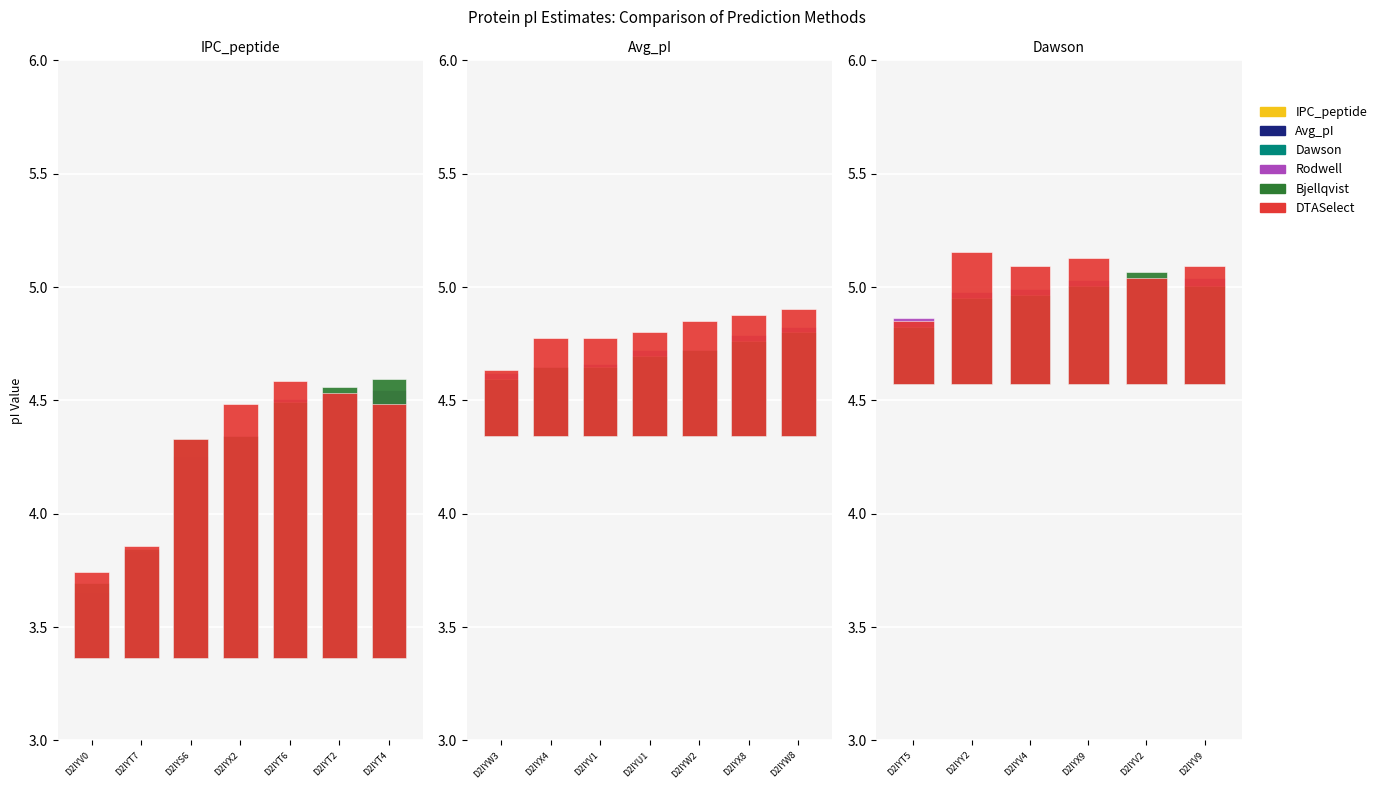

At D2IYX9, list the series in order from smallest to largest.

Dawson, IPC_peptide, Avg_pI, Bjellqvist, Rodwell, DTASelect